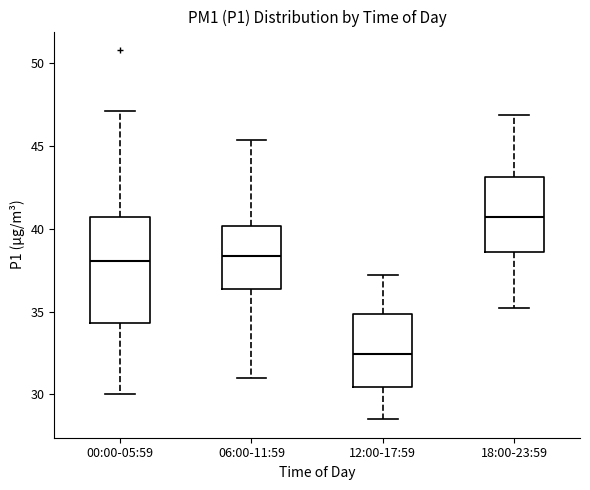

Which box has the lowest median line?

12:00-17:59